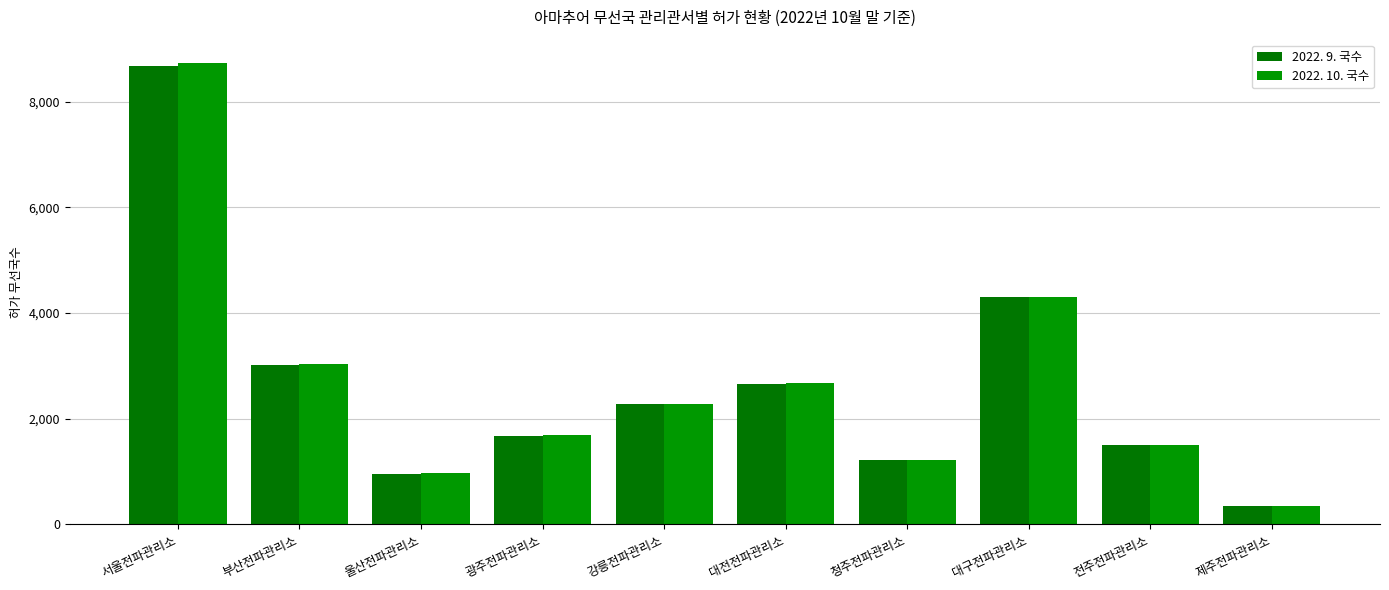

Is the value of 2022. 9. 국수 at 울산전파관리소 greater than the value of 2022. 10. 국수 at 제주전파관리소?

Yes